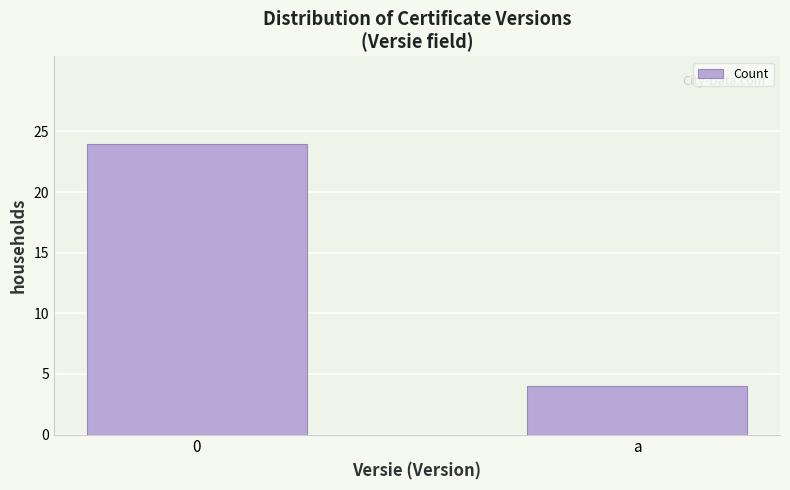

Reading right to left, list all the values displayed in this chart.

a=4	0=24